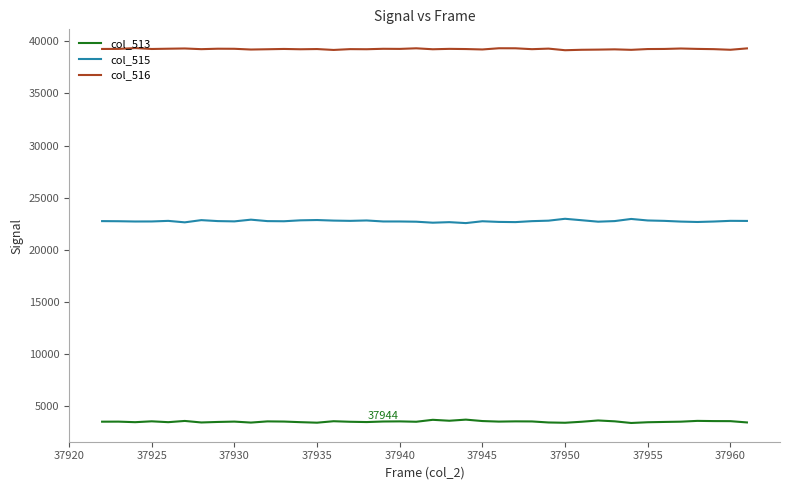

Rank the series by their maximum value, from lowest to highest.

col_513, col_515, col_516